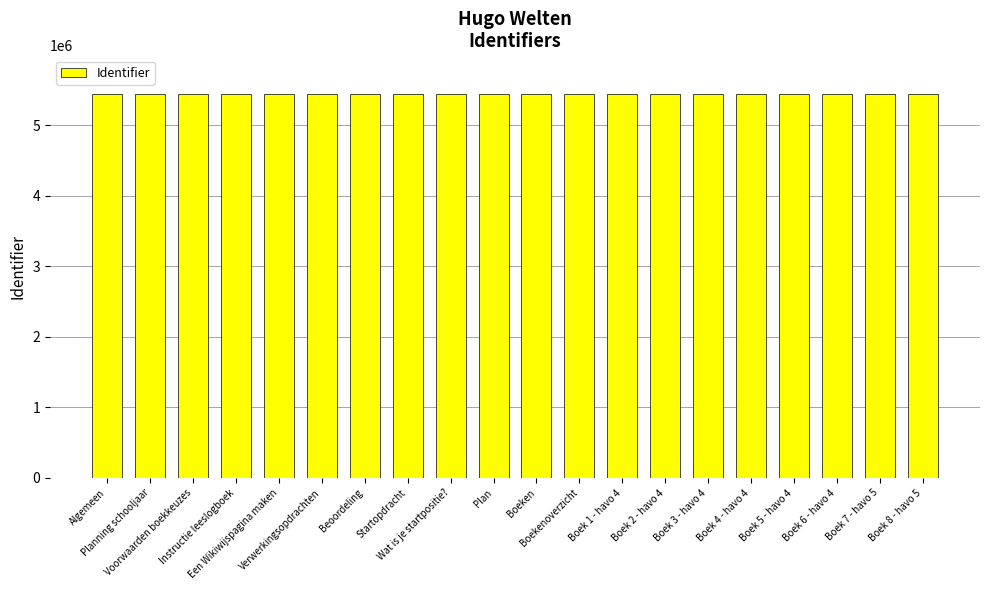

What is the average value?

5443625